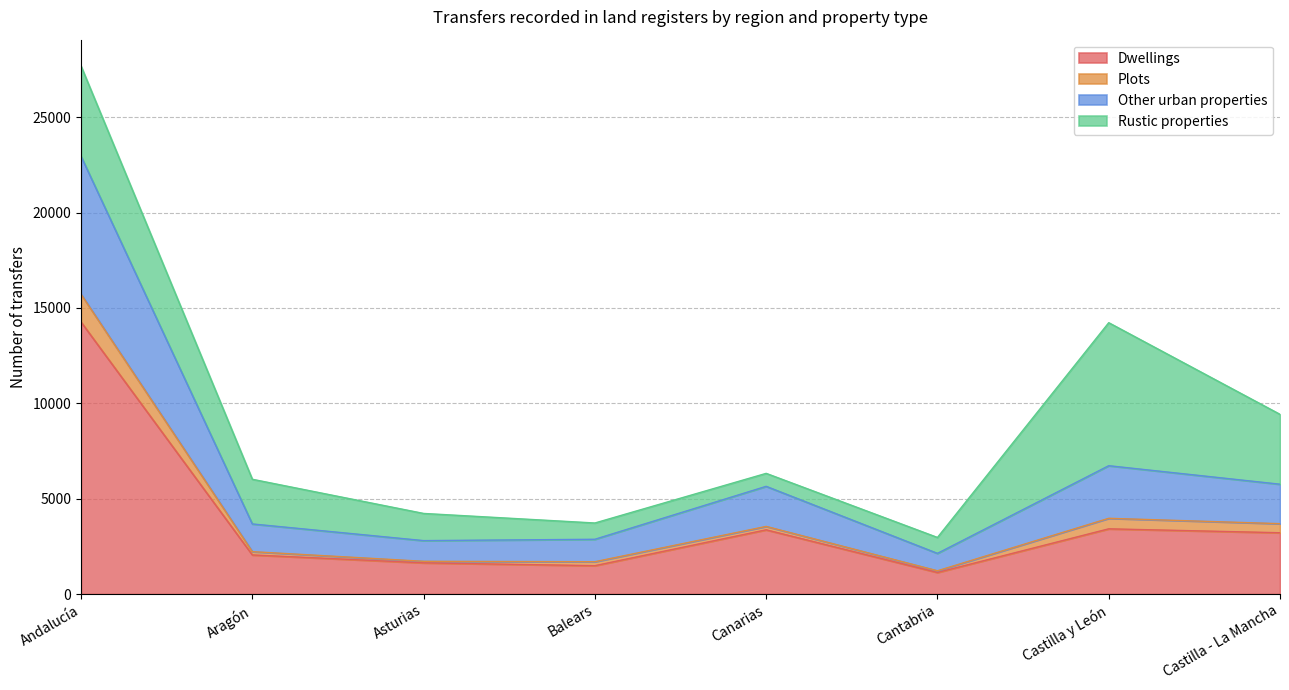

What is the value of the Dwellings point at the 7th from the left?

3419